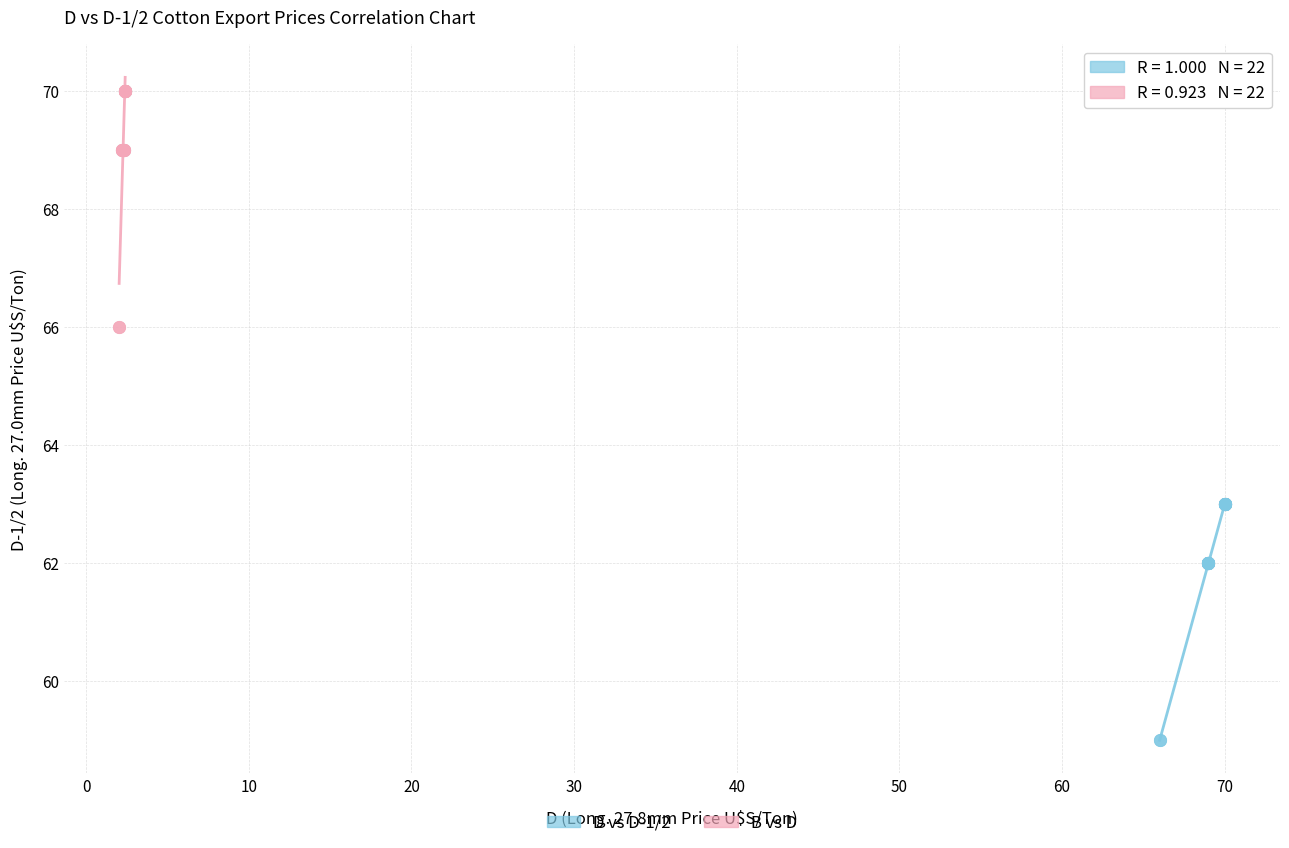

Which series contains the highest Y value?

B vs D